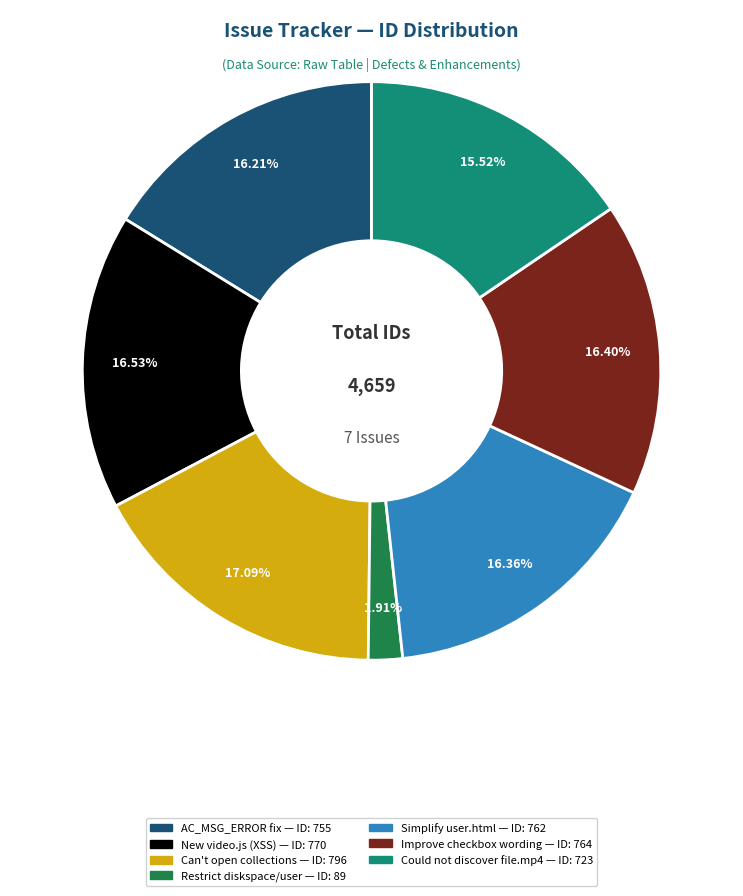

Is there any slice that represents more than half of the pie?

No